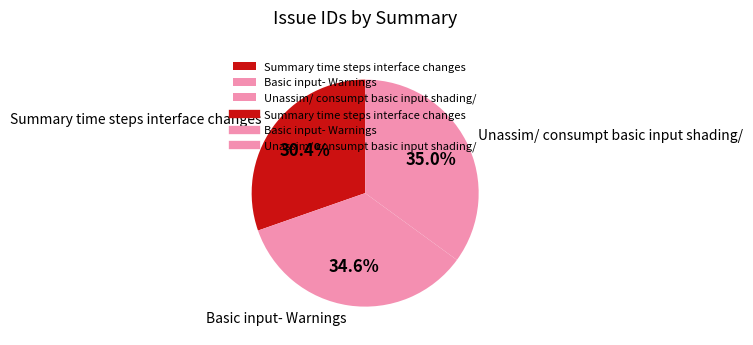

What is the smallest slice in the pie chart?

Summary time steps interface changes